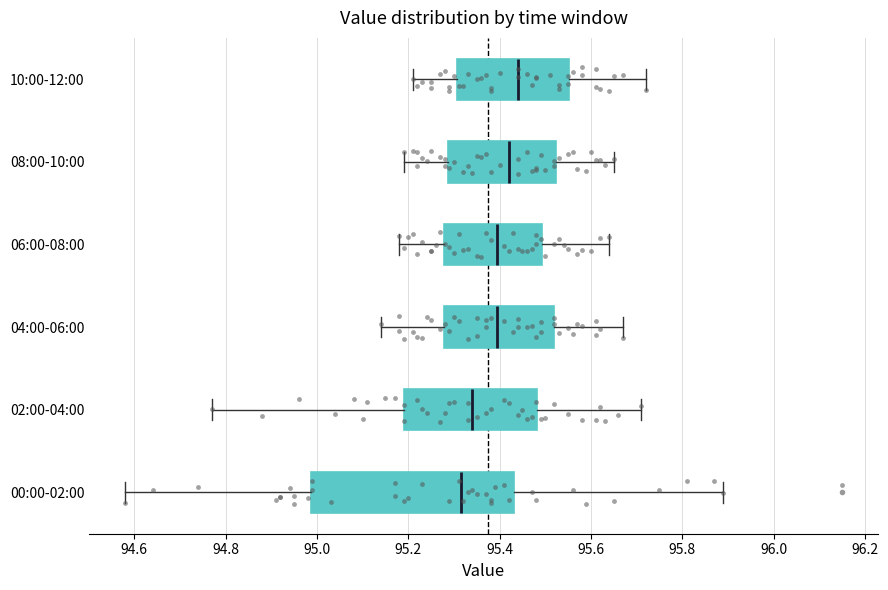

Comparing the boxes themselves (not the whiskers), which one is the widest?

00:00-02:00